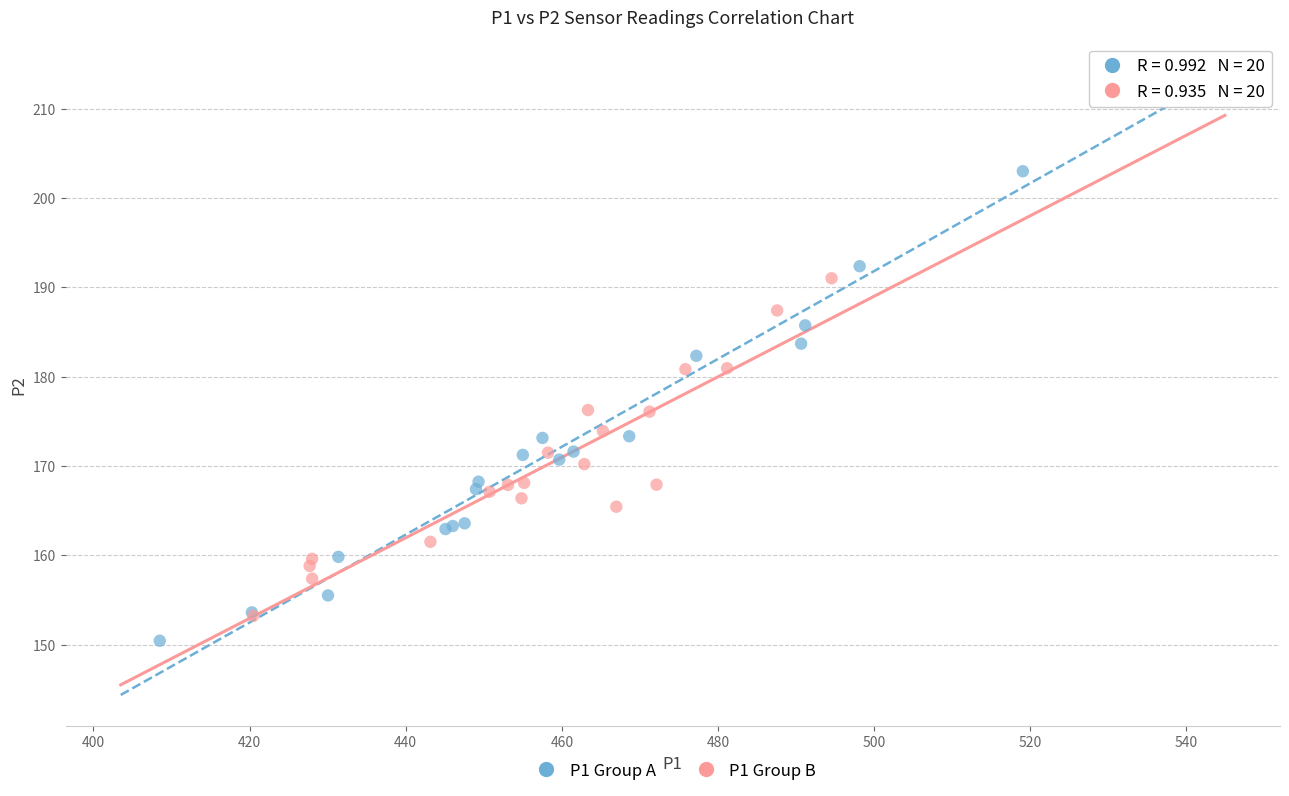

What are all the series names shown in the legend?

P1 Group A, P1 Group B